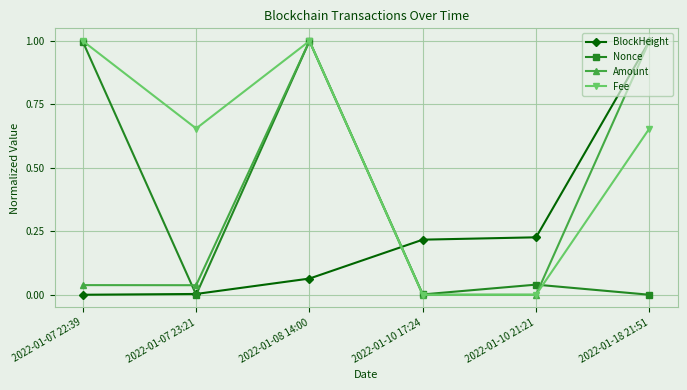

True or false: Nonce has more than 0 interior local peaks.

True